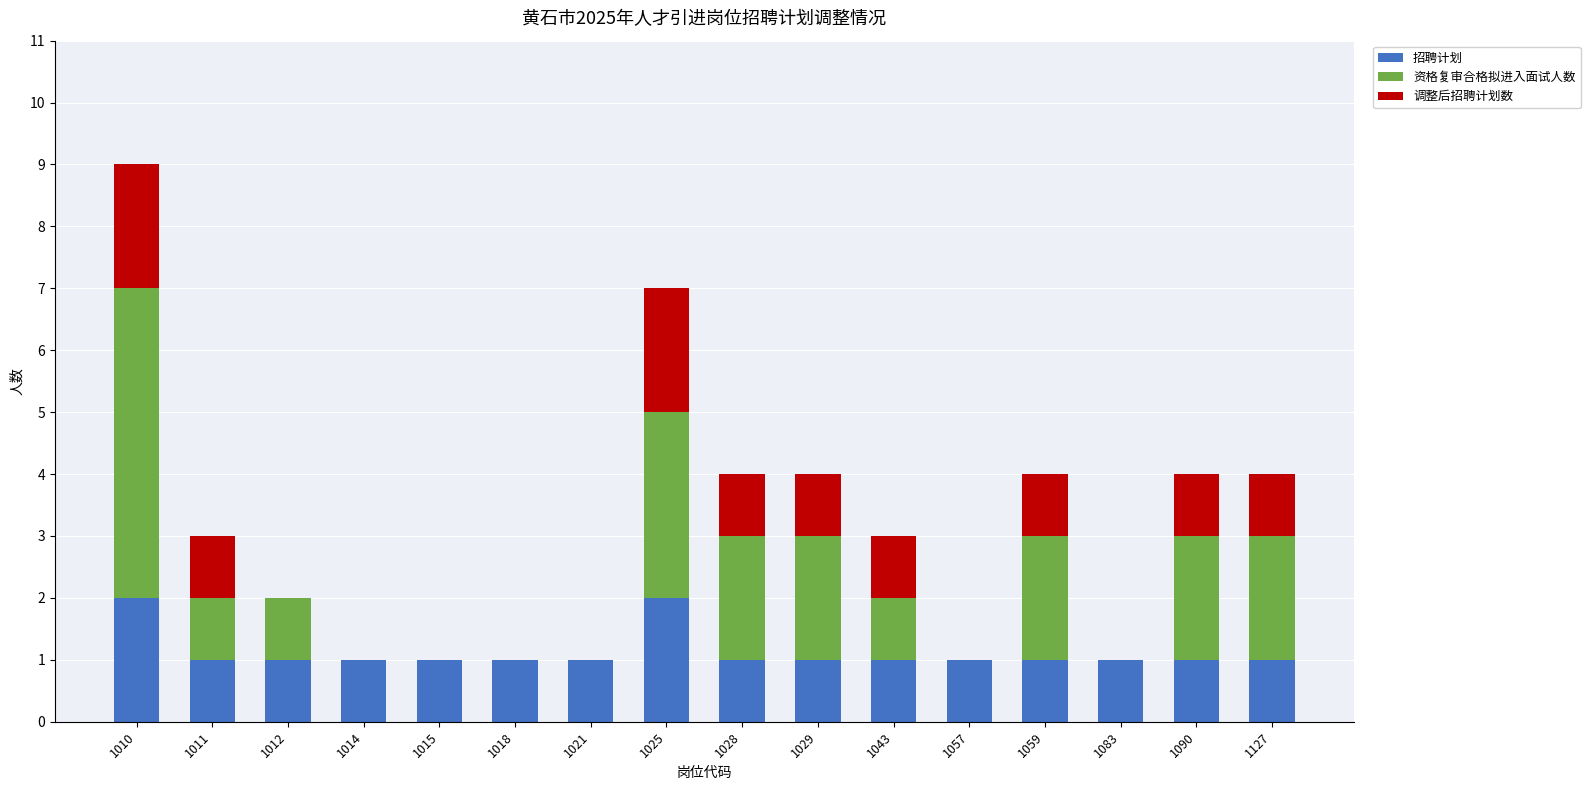

What is the sum of the 招聘计划 values at 1057 and 1010?

3